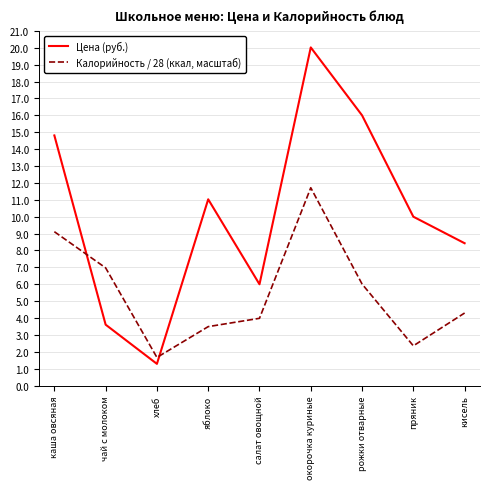

Rank the series by their maximum value, from lowest to highest.

Калорийность / 28 (ккал, масштаб), Цена (руб.)